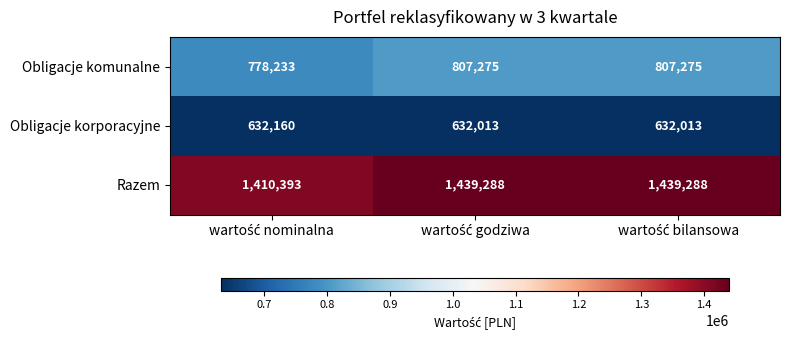

What is the minimum value shown in the chart?

632013